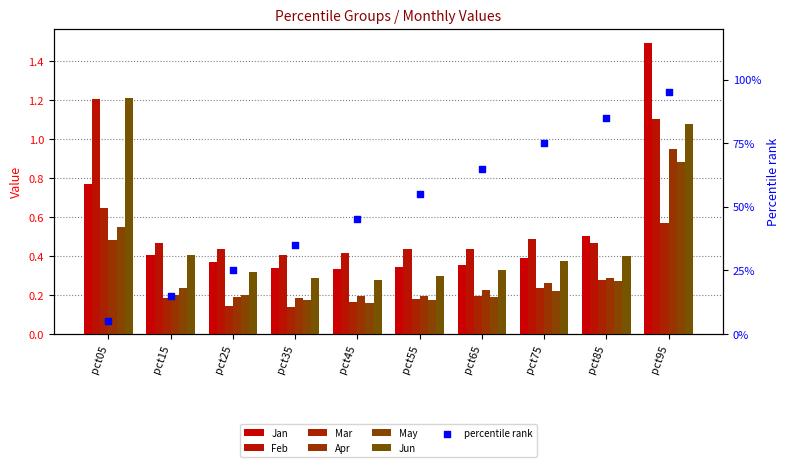

At how many categories does at least one series exceed 0?

10